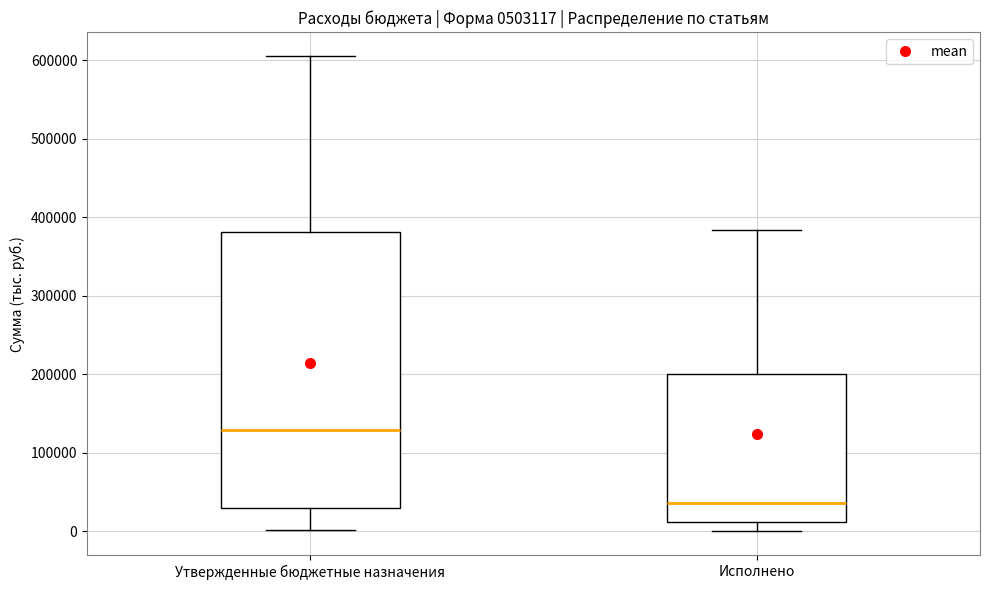

Comparing the boxes themselves (not the whiskers), which one is the tallest?

Утвержденные бюджетные назначения